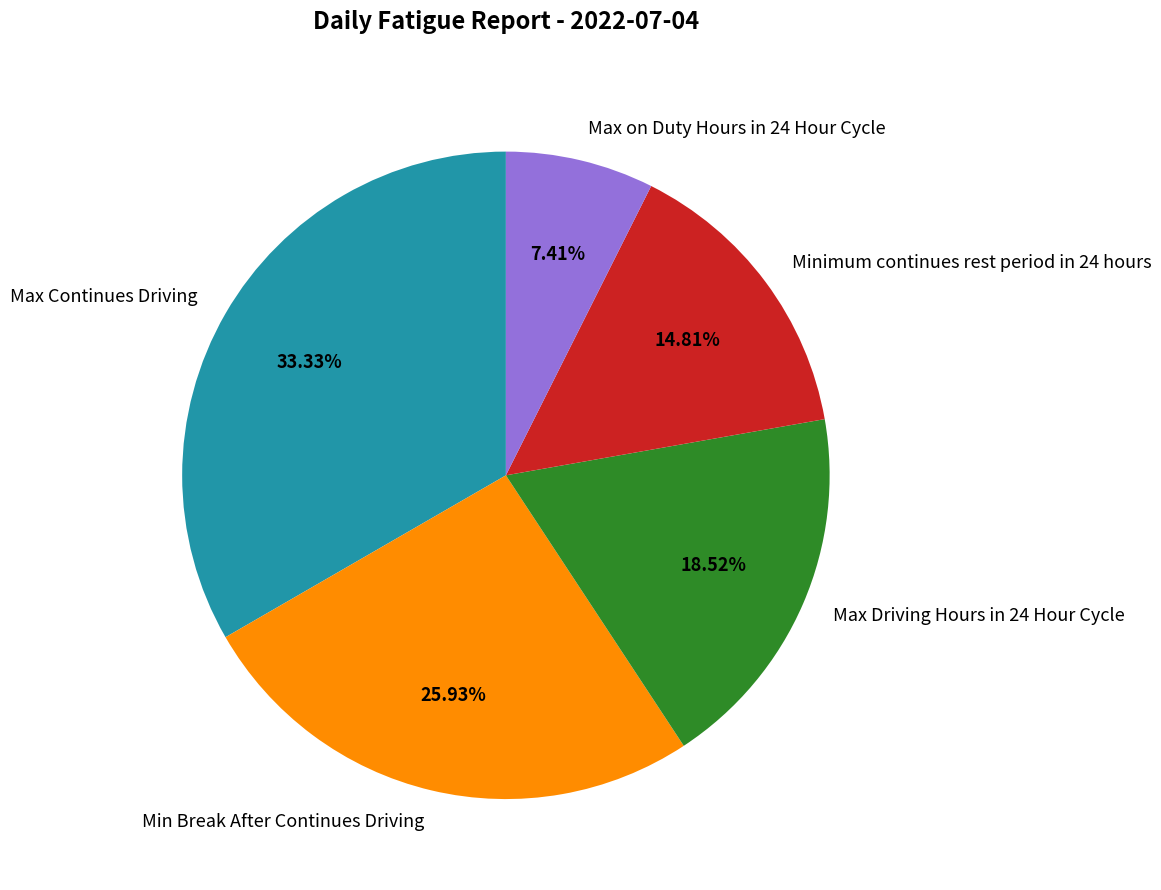

Which slice is the largest?

Max Continues Driving